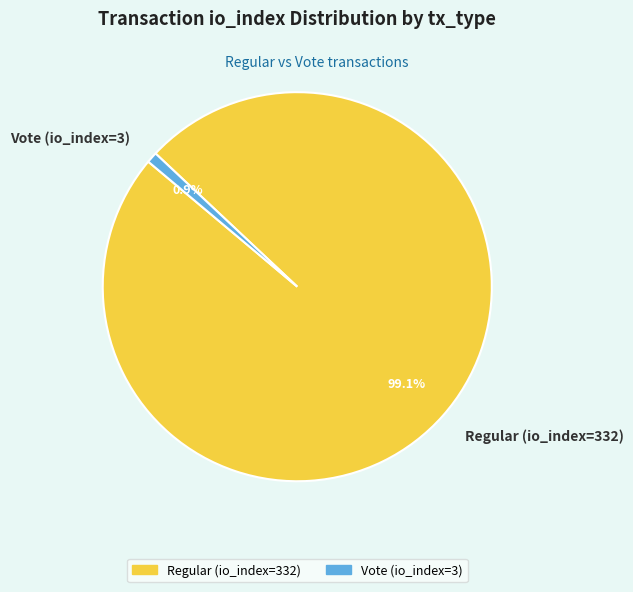

To the nearest percent, what is the average slice percentage?

50%